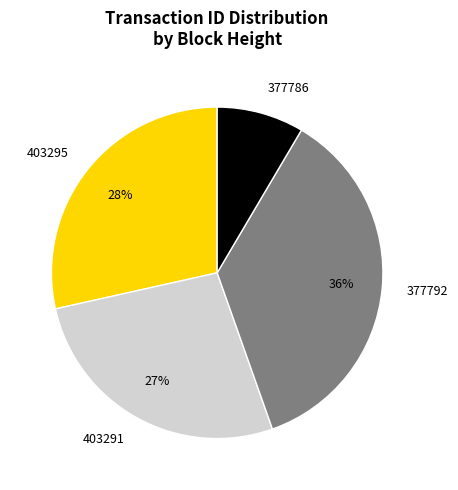

What is the ratio of the value at 377786 to the value at 403295?

0.3